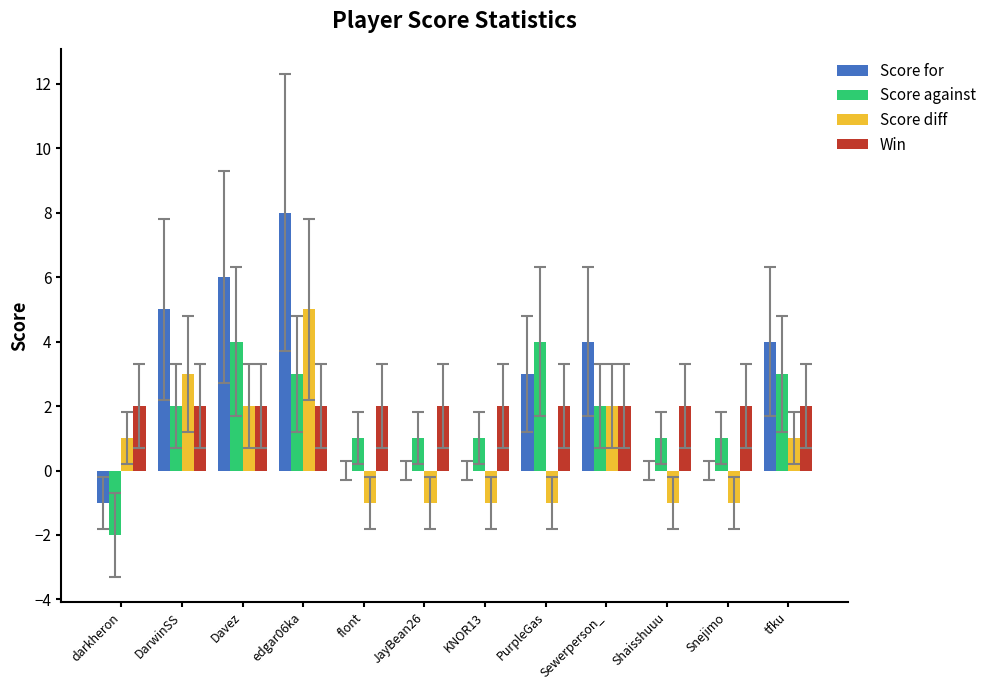

Reading left to right, transcribe all the data shown in this chart.

Score for: darkheron=-1	DarwinSS=5	Davez=6	edgar06ka=8	flont=0	JayBean26=0	KNOR13=0	PurpleGas=3	Sewerperson_=4	Shaisshuuu=0	Snejimo=0	tfku=4
Score against: darkheron=-2	DarwinSS=2	Davez=4	edgar06ka=3	flont=1	JayBean26=1	KNOR13=1	PurpleGas=4	Sewerperson_=2	Shaisshuuu=1	Snejimo=1	tfku=3
Score diff: darkheron=1	DarwinSS=3	Davez=2	edgar06ka=5	flont=-1	JayBean26=-1	KNOR13=-1	PurpleGas=-1	Sewerperson_=2	Shaisshuuu=-1	Snejimo=-1	tfku=1
Win: darkheron=2	DarwinSS=2	Davez=2	edgar06ka=2	flont=2	JayBean26=2	KNOR13=2	PurpleGas=2	Sewerperson_=2	Shaisshuuu=2	Snejimo=2	tfku=2